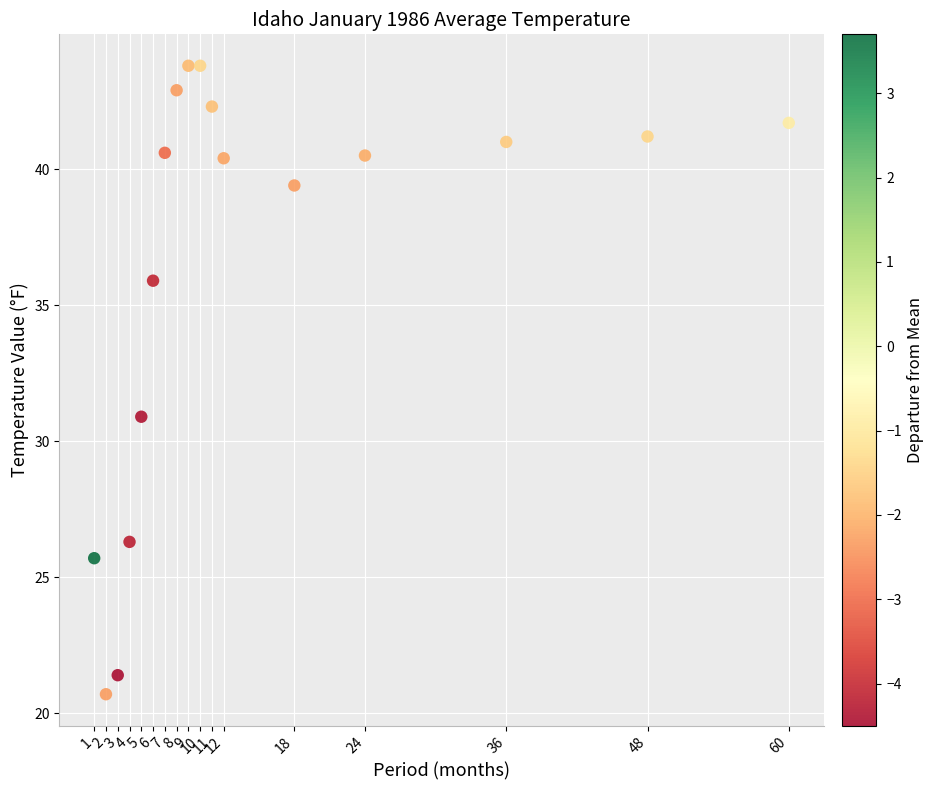

What is the range of Y values (max minus min)?

23.1